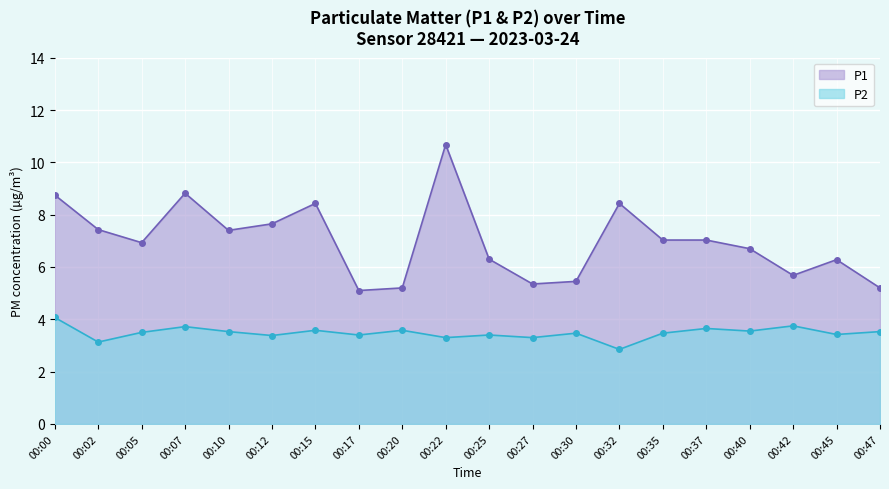

At how many categories does at least one series exceed 10?

1